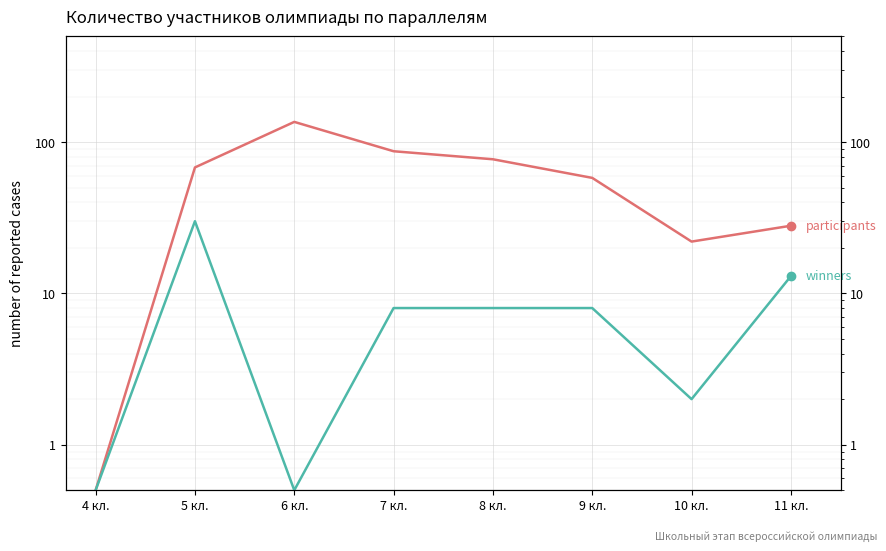

At which category is the sum across all series the highest?

6 кл.